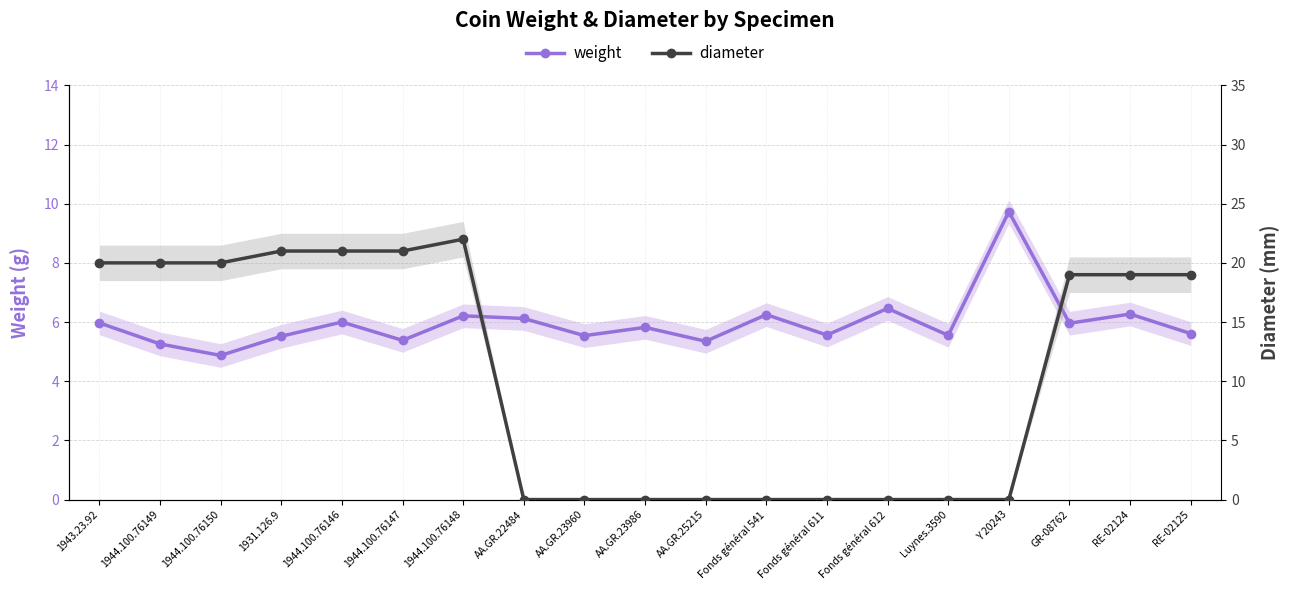

Reading right to left, transcribe all the data shown in this chart.

weight: RE-02125=5.6	RE-02124=6.3	GR-08762=6.0	Y 20243=9.7	Luynes.3590=5.5	Fonds général 612=6.5	Fonds général 611=5.6	Fonds général 541=6.2	AA.GR.25215=5.3	AA.GR.23986=5.8	AA.GR.23960=5.5	AA.GR.22484=6.1	1944.100.76148=6.2	1944.100.76147=5.4	1944.100.76146=6.0	1931.126.9=5.5	1944.100.76150=4.9	1944.100.76149=5.3	1943.23.92=6.0
diameter: RE-02125=19.0	RE-02124=19.0	GR-08762=19.0	Y 20243=0.0	Luynes.3590=0.0	Fonds général 612=0.0	Fonds général 611=0.0	Fonds général 541=0.0	AA.GR.25215=0.0	AA.GR.23986=0.0	AA.GR.23960=0.0	AA.GR.22484=0.0	1944.100.76148=22.0	1944.100.76147=21.0	1944.100.76146=21.0	1931.126.9=21.0	1944.100.76150=20.0	1944.100.76149=20.0	1943.23.92=20.0